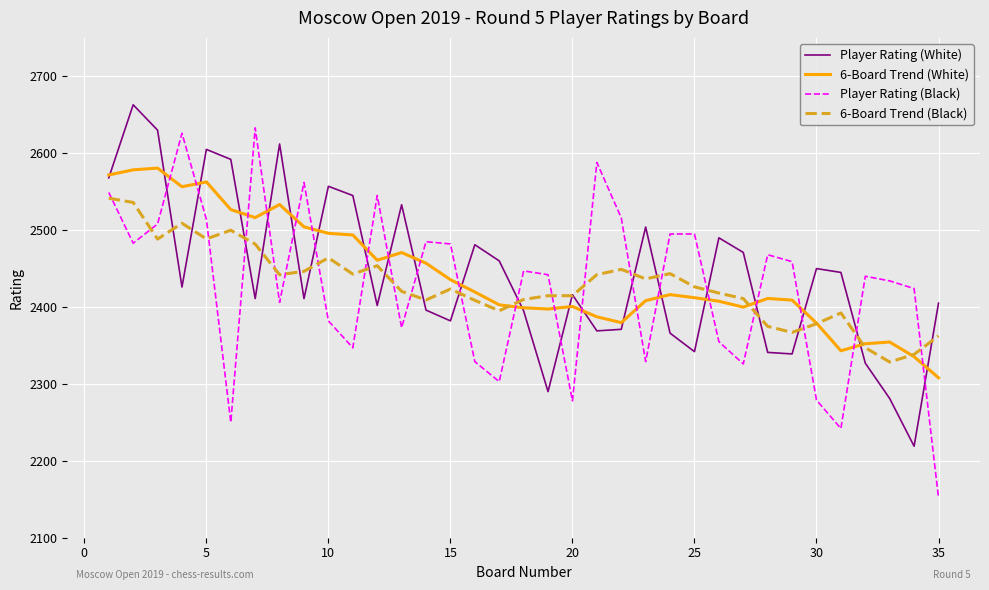

What is the difference between the maximum and second lowest values in the 6-Board Trend (Black) series?

203.1